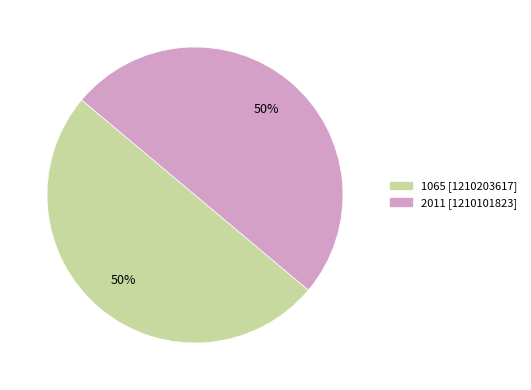

The 2011 slice represents 50% of the pie. True or false?

True